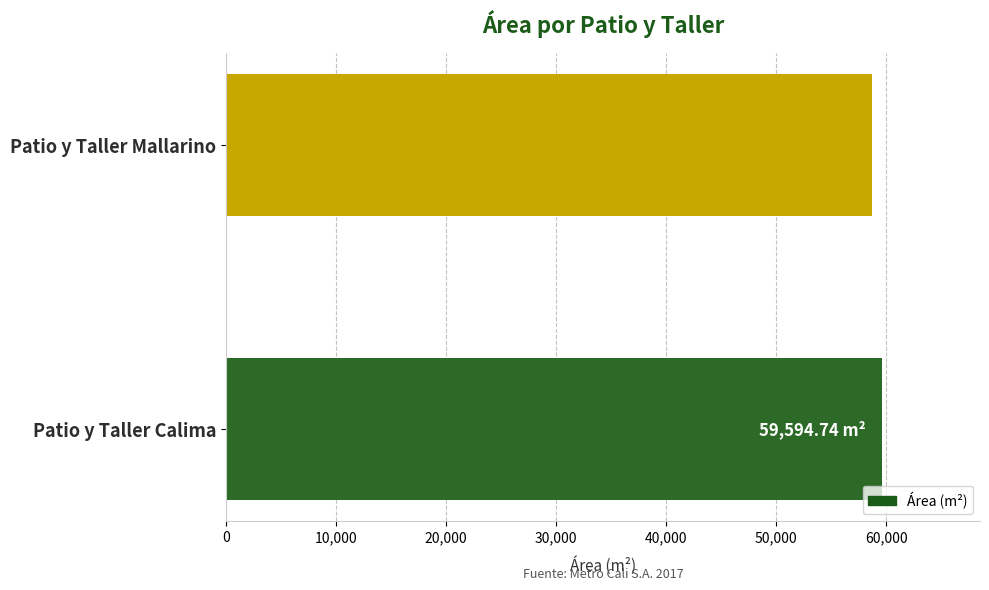

What is the sum of all values?

118343.7